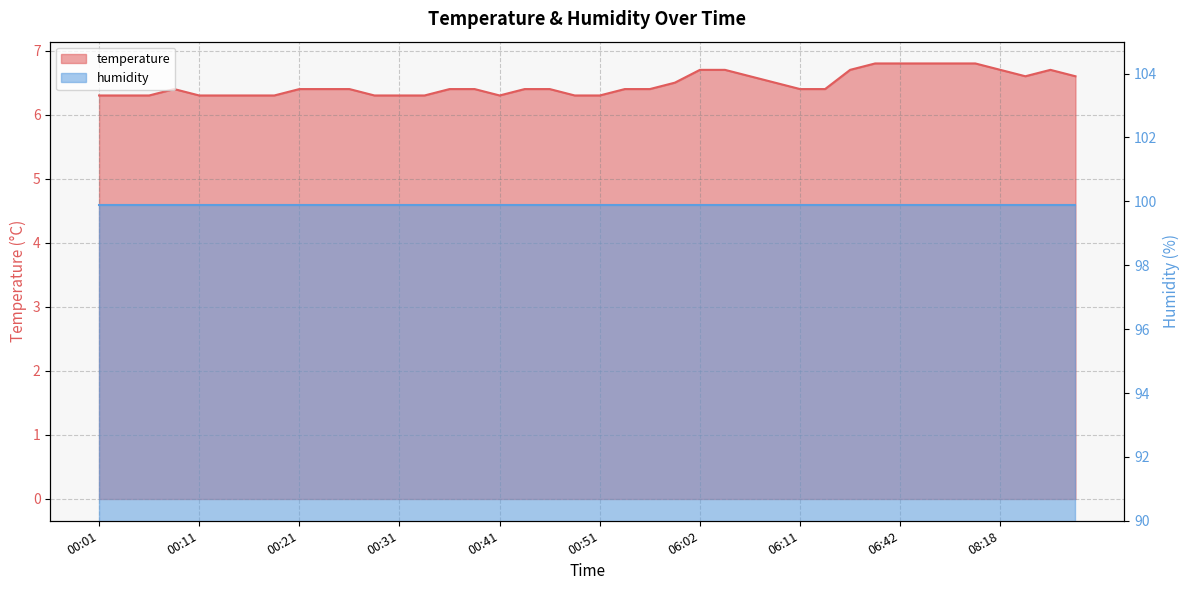

What is the ratio of the value at 06:09 to the value at 08:18?

1.0